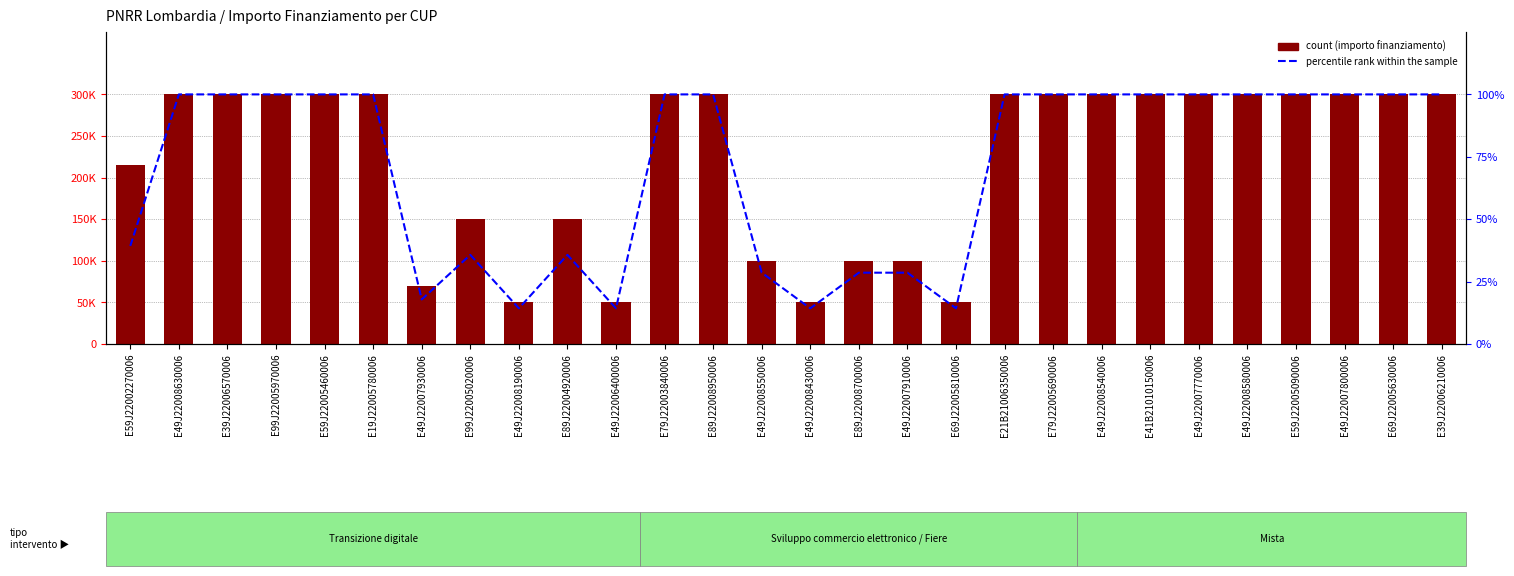

List the labels in order of count value, largest first.

E49J22008630006, E39J22006570006, E99J22005970006, E59J22005460006, E19J22005780006, E79J22003840006, E89J22008950006, E21B21006350006, E79J22005690006, E49J22008540006, E41B21010150006, E49J22007770006, E49J22008580006, E59J22005090006, E49J22007800006, E69J22005630006, E39J22006210006, E59J22002270006, E99J22005020006, E89J22004920006, E49J22008550006, E89J22008700006, E49J22007910006, E49J22007930006, E49J22008190006, E49J22006400006, E49J22008430006, E69J22005810006